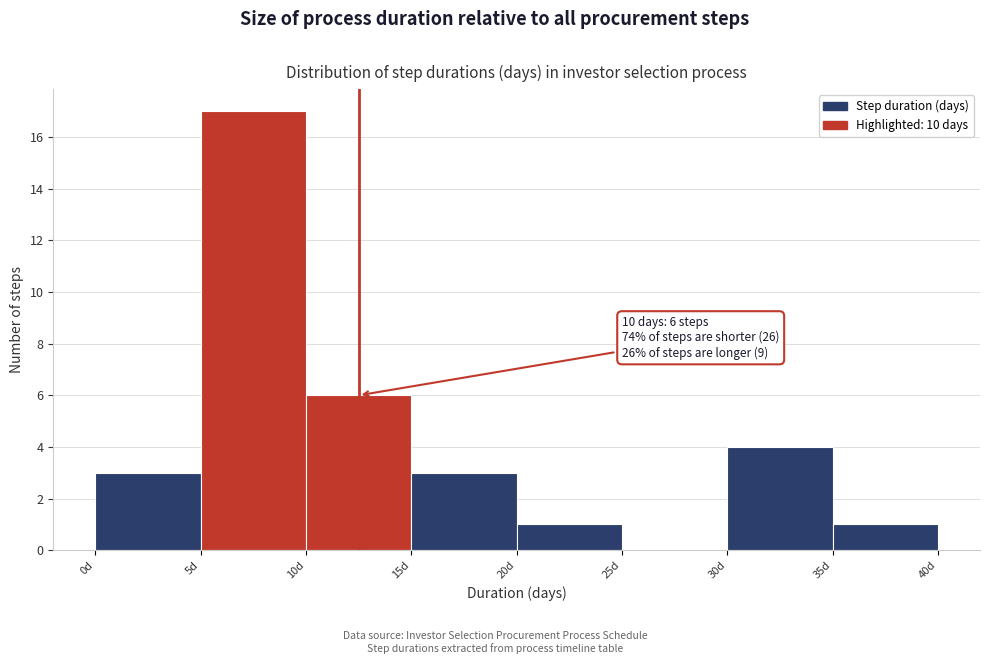

Which range on the x-axis has the tallest bar?

5 to 10